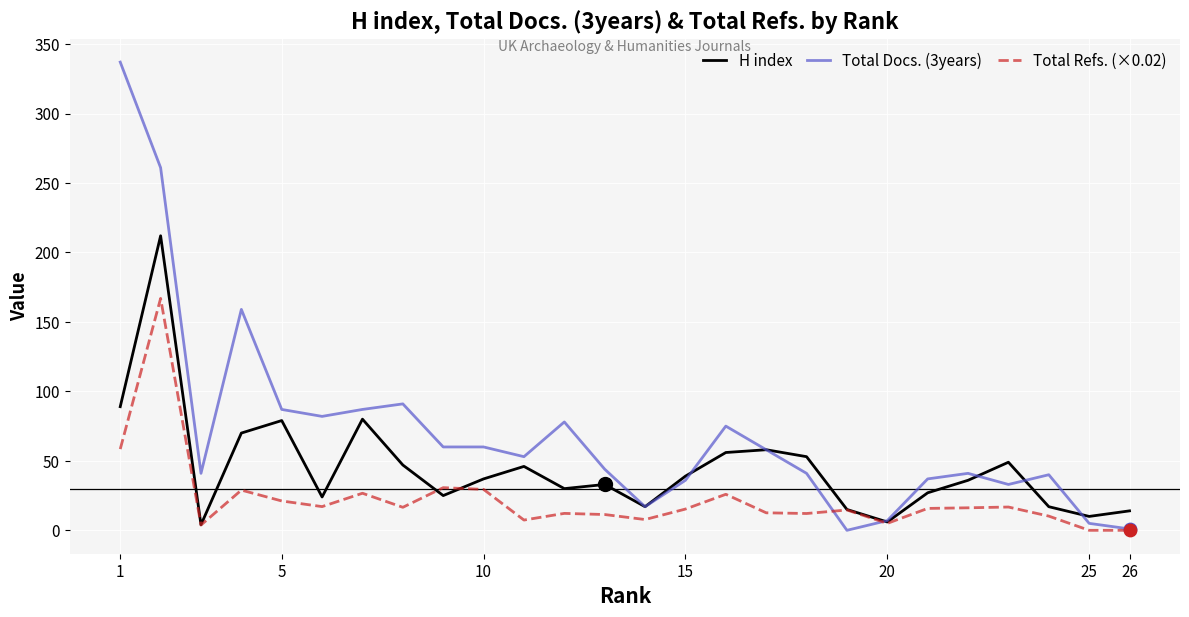

Which series has the largest total across all categories?

Total Docs. (3years)